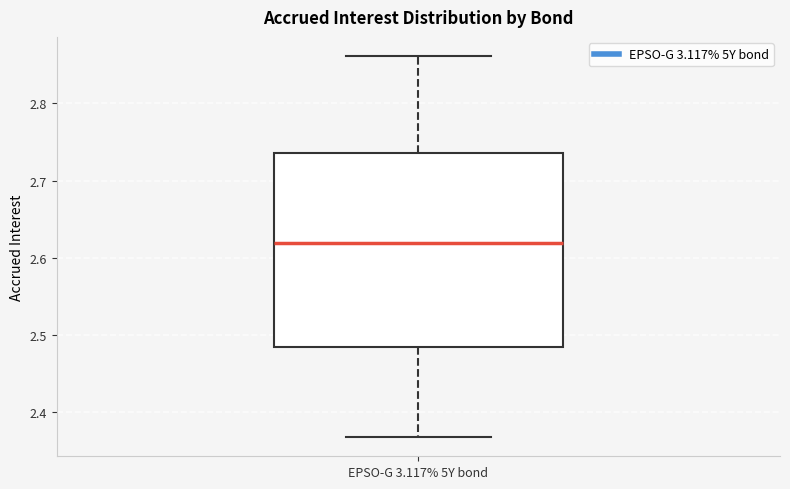

Where does the median line of the box for EPSO-G 3.117% 5Y bond sit on the y-axis? The values are not printed on the chart, so give them approximately, as read against the axis.

2.62